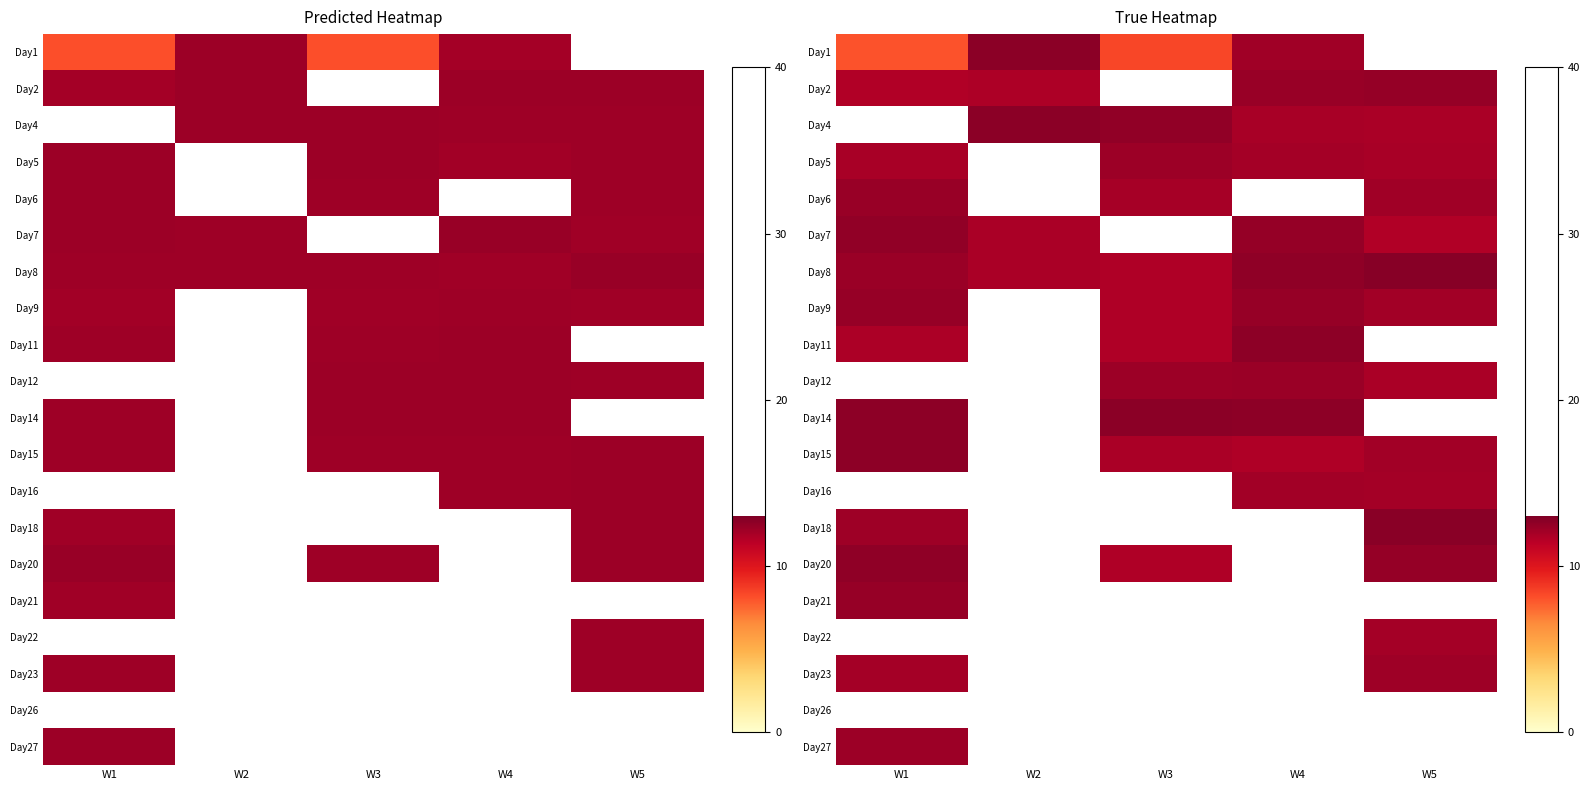

Where is Day27 nearest to the value 12?

W1